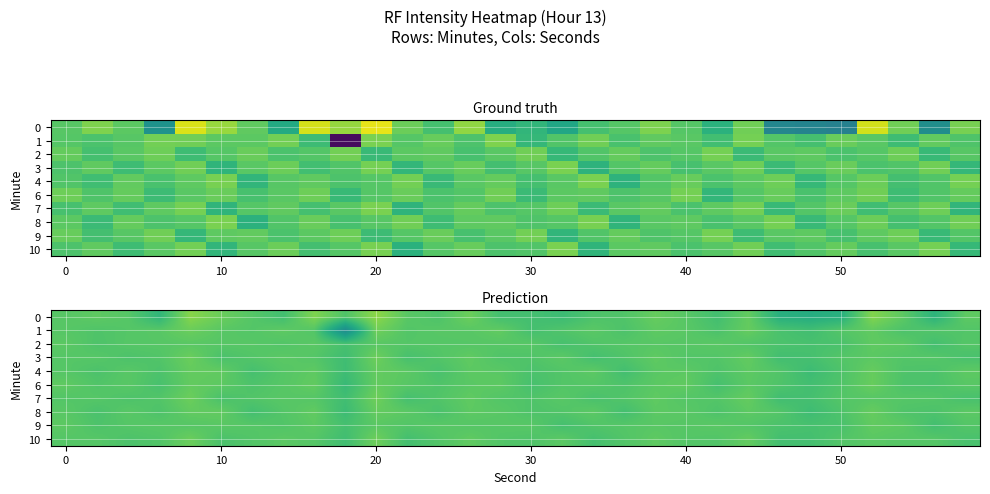

At how many categories does at least one series exceed -139?

30